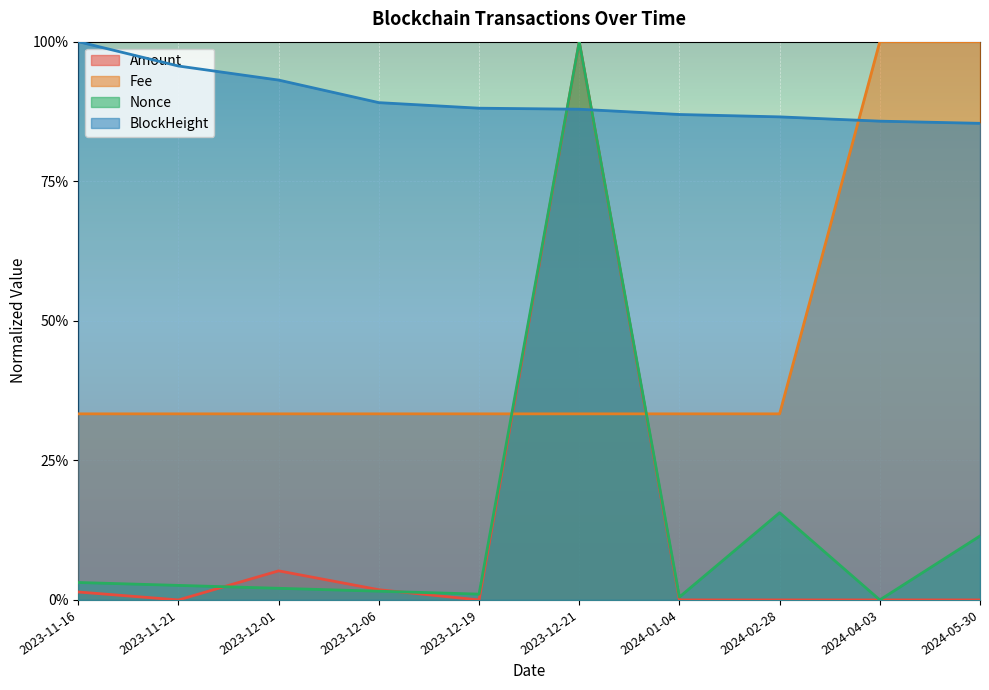

Reading left to right, list all the values displayed in this chart.

Amount: 2023-11-16=0.0	2023-11-21=0.0	2023-12-01=0.1	2023-12-06=0.0	2023-12-19=0.0	2023-12-21=1.0	2024-01-04=0.0	2024-02-28=0.0	2024-04-03=0.0	2024-05-30=0.0
Fee: 2023-11-16=0.3	2023-11-21=0.3	2023-12-01=0.3	2023-12-06=0.3	2023-12-19=0.3	2023-12-21=0.3	2024-01-04=0.3	2024-02-28=0.3	2024-04-03=1.0	2024-05-30=1.0
Nonce: 2023-11-16=0.0	2023-11-21=0.0	2023-12-01=0.0	2023-12-06=0.0	2023-12-19=0.0	2023-12-21=1.0	2024-01-04=0.0	2024-02-28=0.2	2024-04-03=0.0	2024-05-30=0.1
BlockHeight: 2023-11-16=1.0	2023-11-21=1.0	2023-12-01=0.9	2023-12-06=0.9	2023-12-19=0.9	2023-12-21=0.9	2024-01-04=0.9	2024-02-28=0.9	2024-04-03=0.9	2024-05-30=0.9